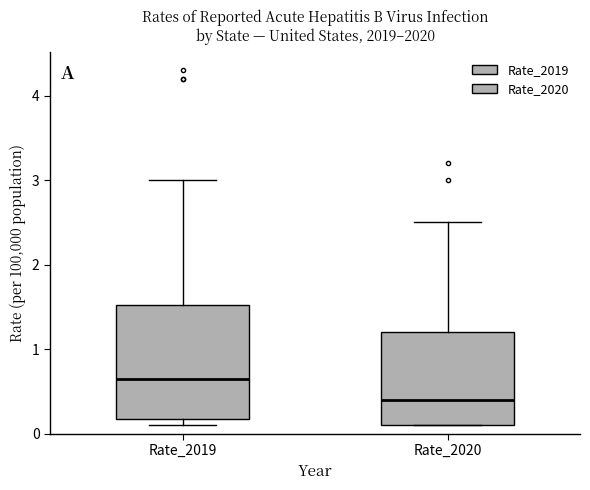

Where does the upper whisker of the box for Rate_2019 end on the y-axis? The values are not printed on the chart, so give them approximately, as read against the axis.

3.0